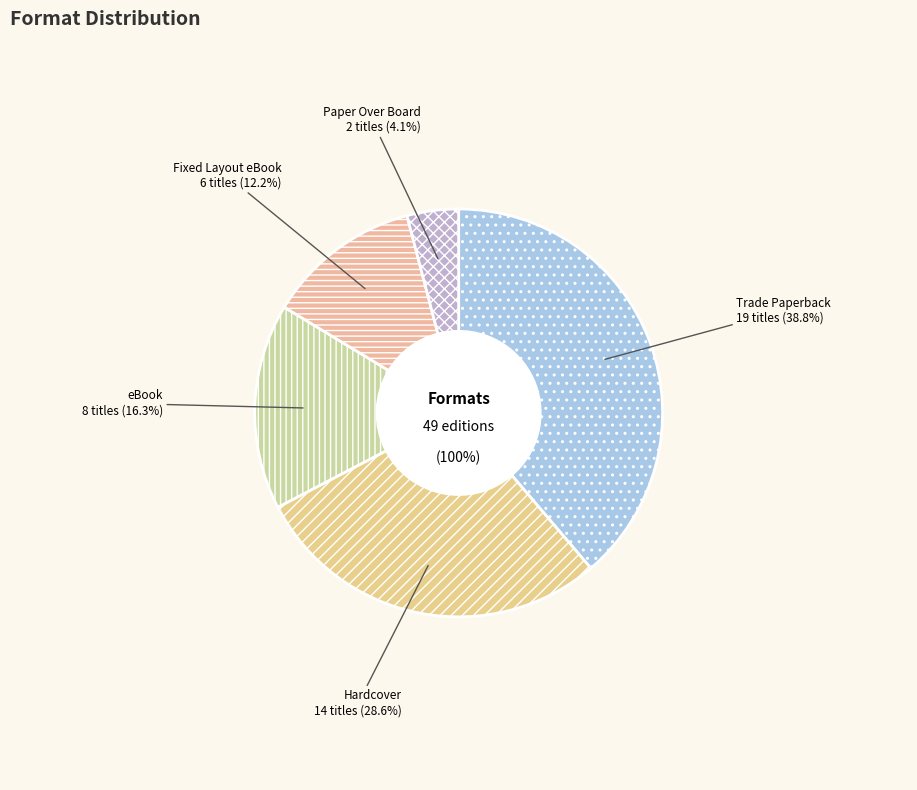

True or false: Hardcover accounts for 29% of the total.

True